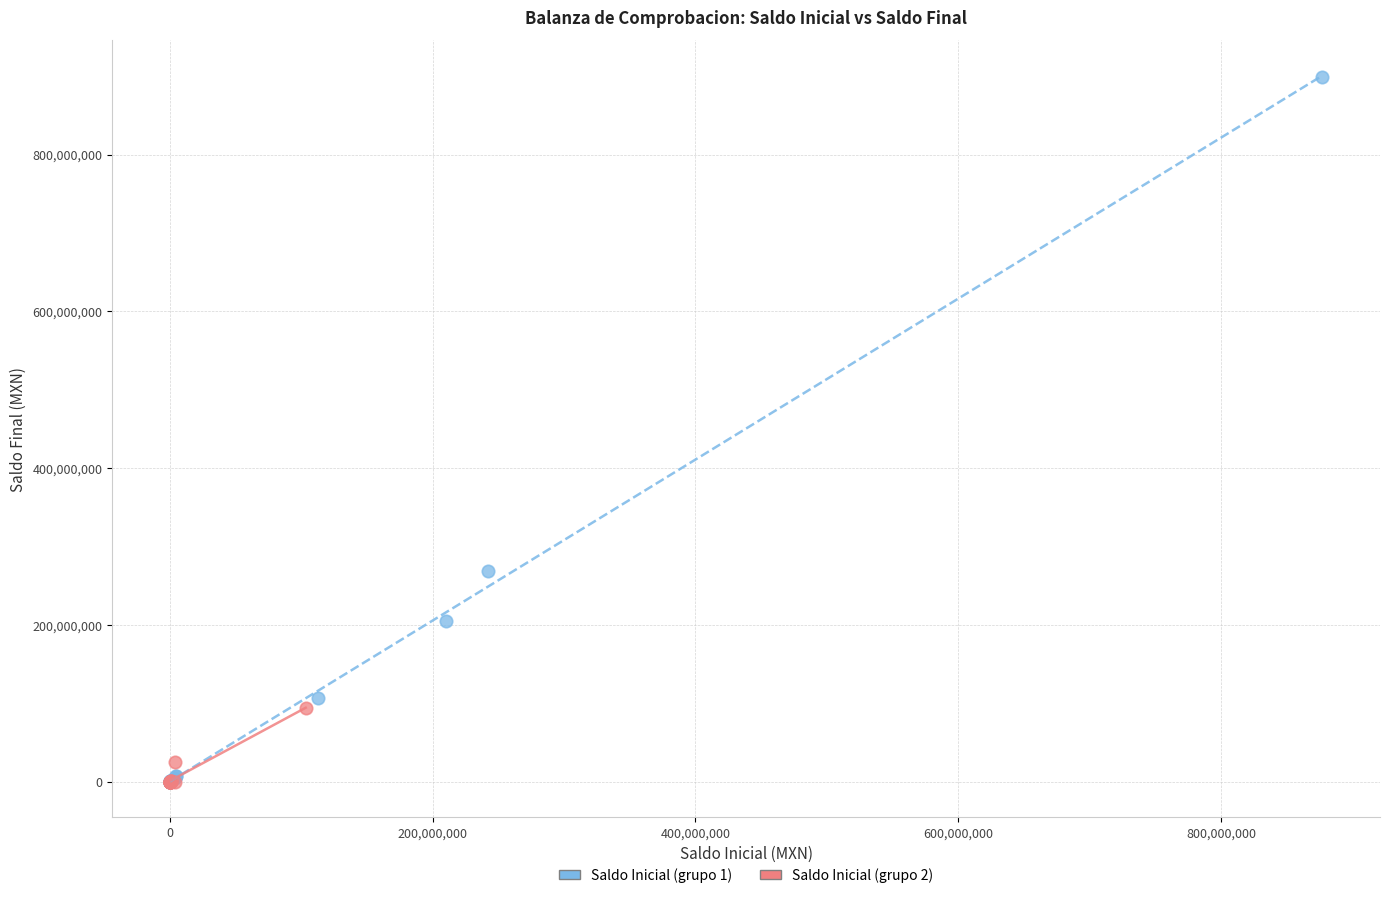

Which series has the largest Y range (max minus min)?

Saldo Inicial (grupo 1)